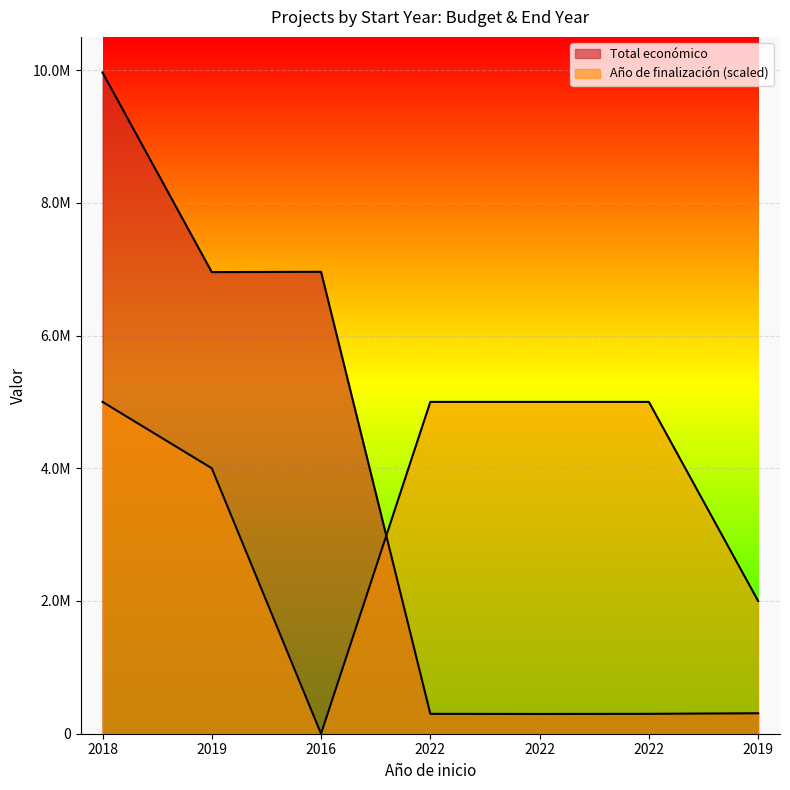

Between 2019 and 2016, which series saw the biggest shift?

Año de finalización